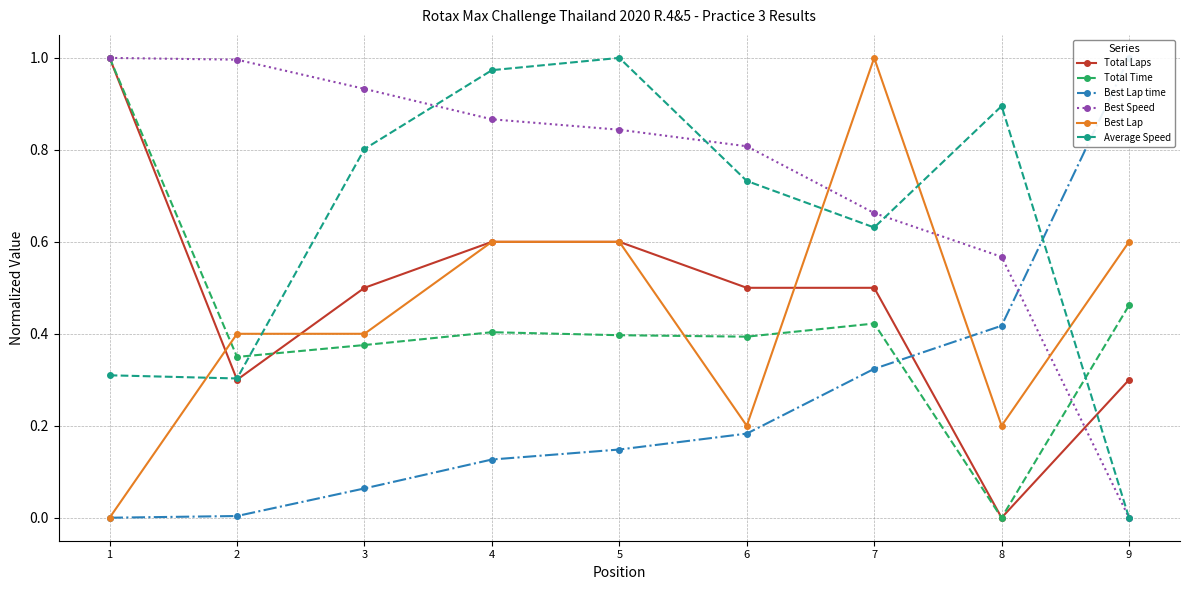

What is the maximum value shown in the chart?

1.0